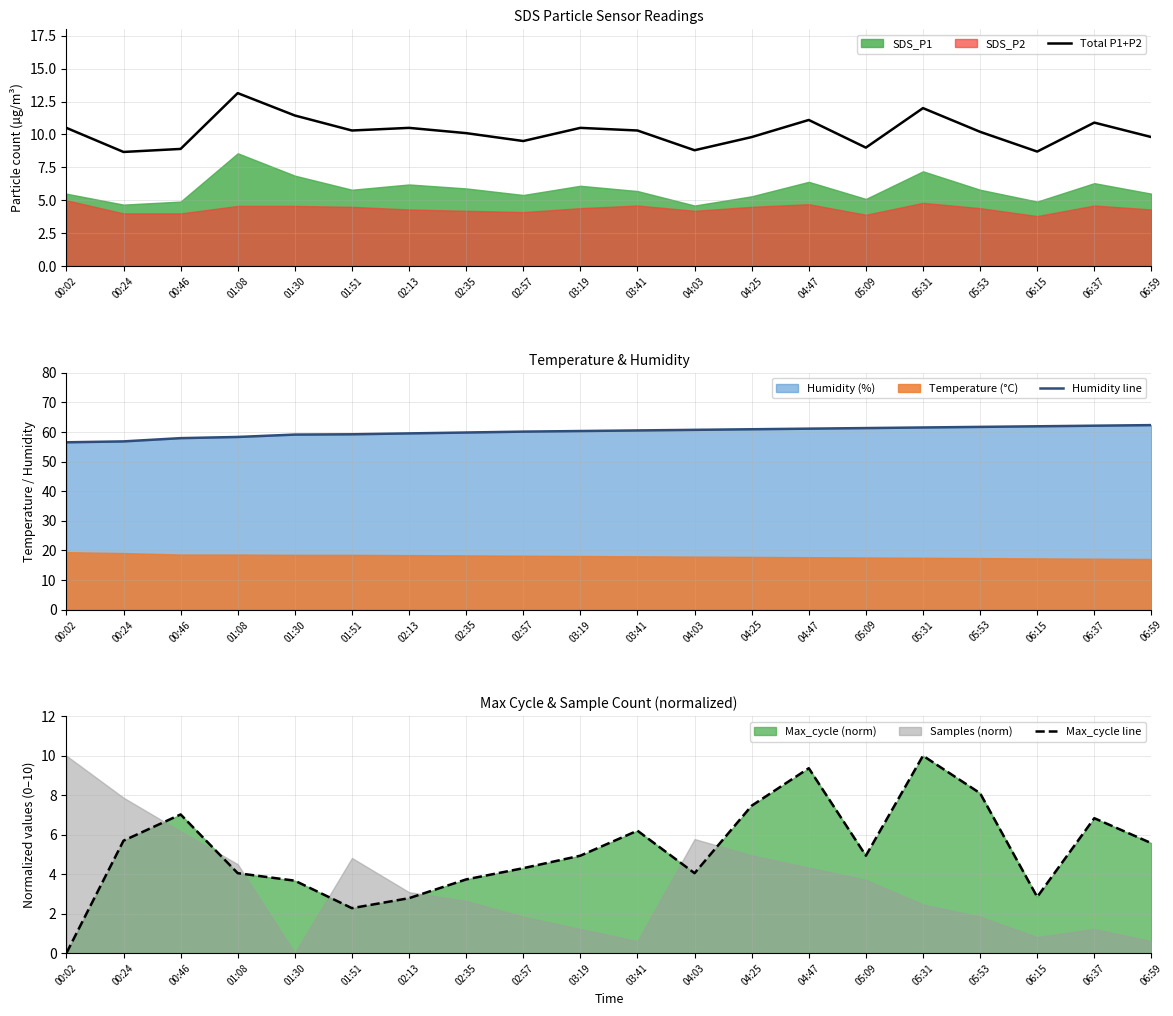

Reading left to right, list all the values displayed in this chart.

Total P1+P2: 10.5	8.7	8.9	13.1	11.4	10.3	10.5	10.1	9.5	10.5	10.3	8.8	9.8	11.1	9.0	12.0	10.2	8.7	10.9	9.8
Humidity line: 56.5	56.8	57.9	58.3	59.1	59.2	59.5	59.8	60.1	60.3	60.5	60.7	60.9	61.1	61.3	61.5	61.7	61.9	62.1	62.3
Max_cycle line: 0.0	5.7	7.0	4.1	3.7	2.3	2.8	3.7	4.3	4.9	6.2	4.1	7.5	9.4	4.9	10.0	8.1	2.8	6.8	5.6